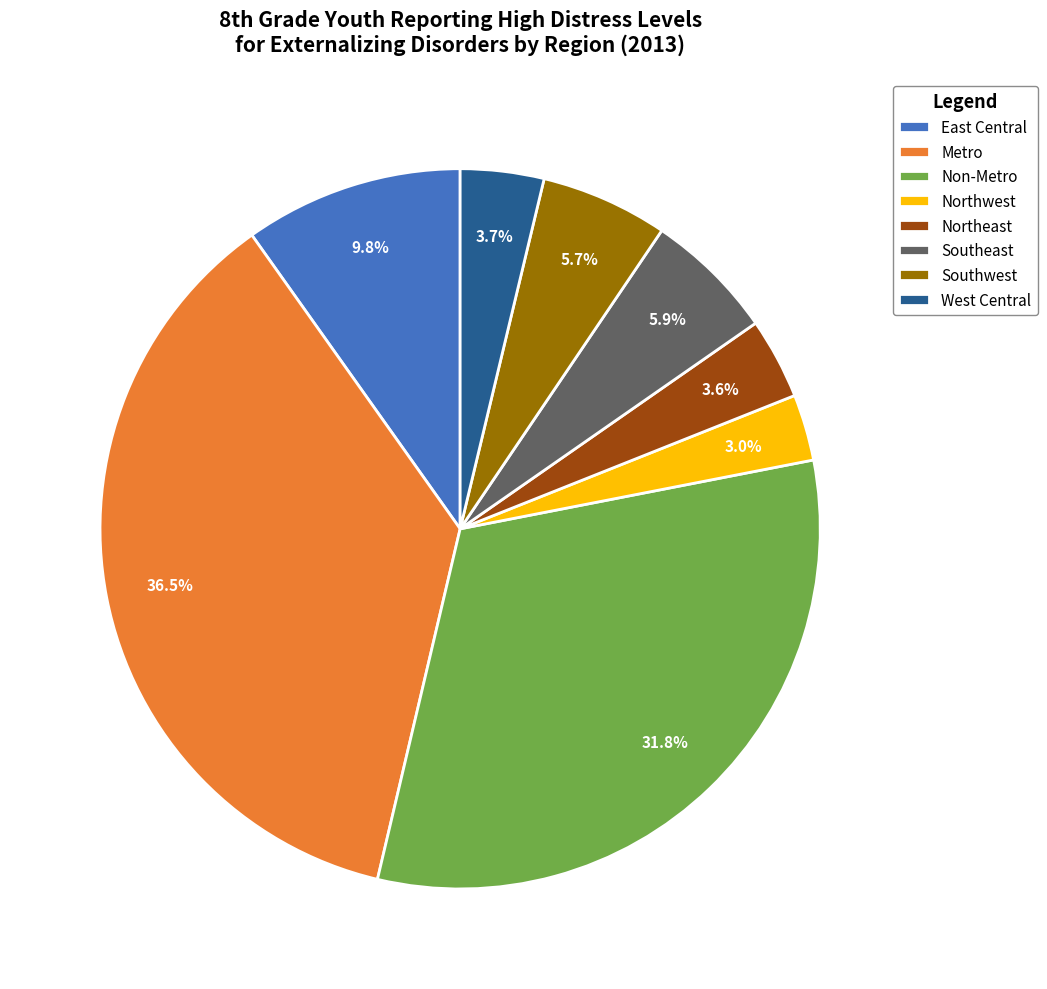

Which has a higher value, Metro or Southeast?

Metro